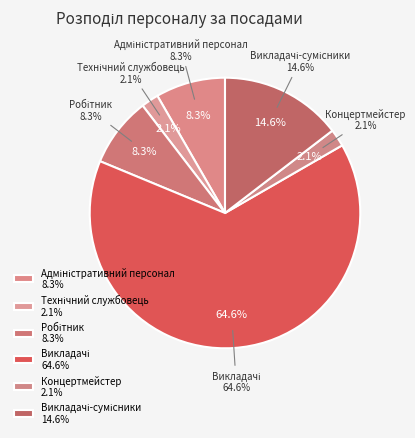

Is there a majority slice in this chart?

Yes